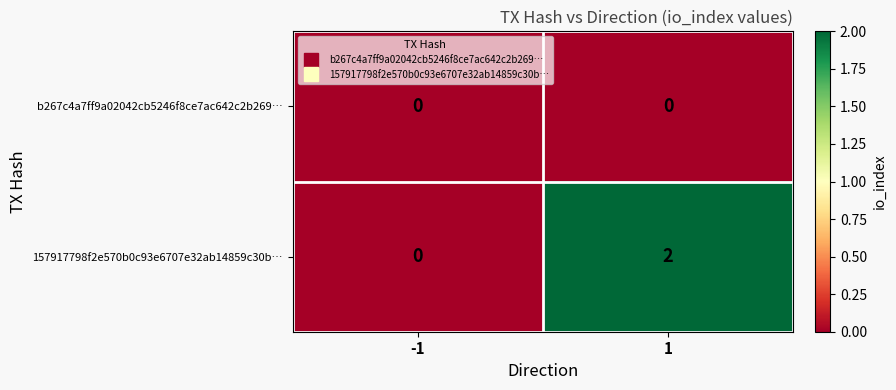

The 157917798f2e570b0c93e6707e32ab14859c30b… series shows 0 at -1. True or false?

True